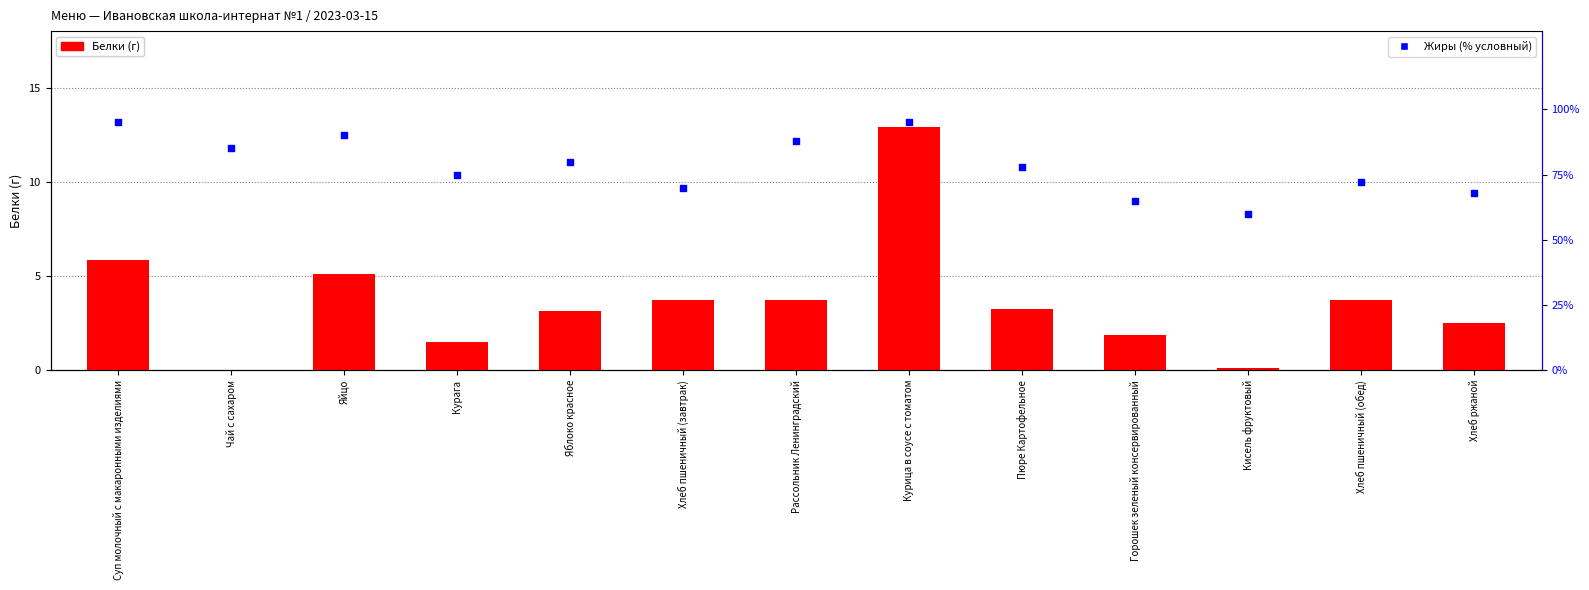

At which category is the sum across all series the highest?

Курица в соусе с томатом